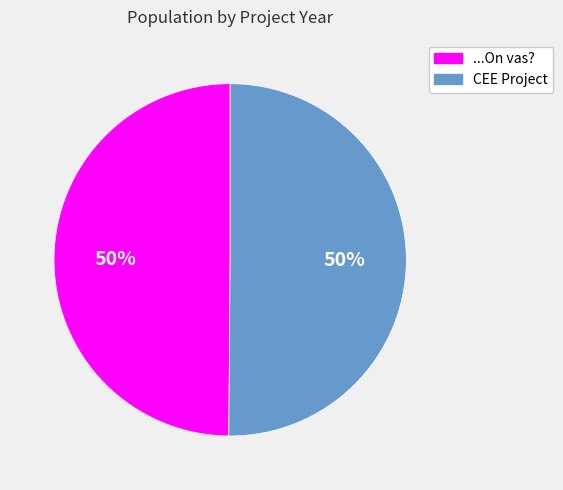

What percentage is the ...On vas? slice, to the nearest percent?

50%